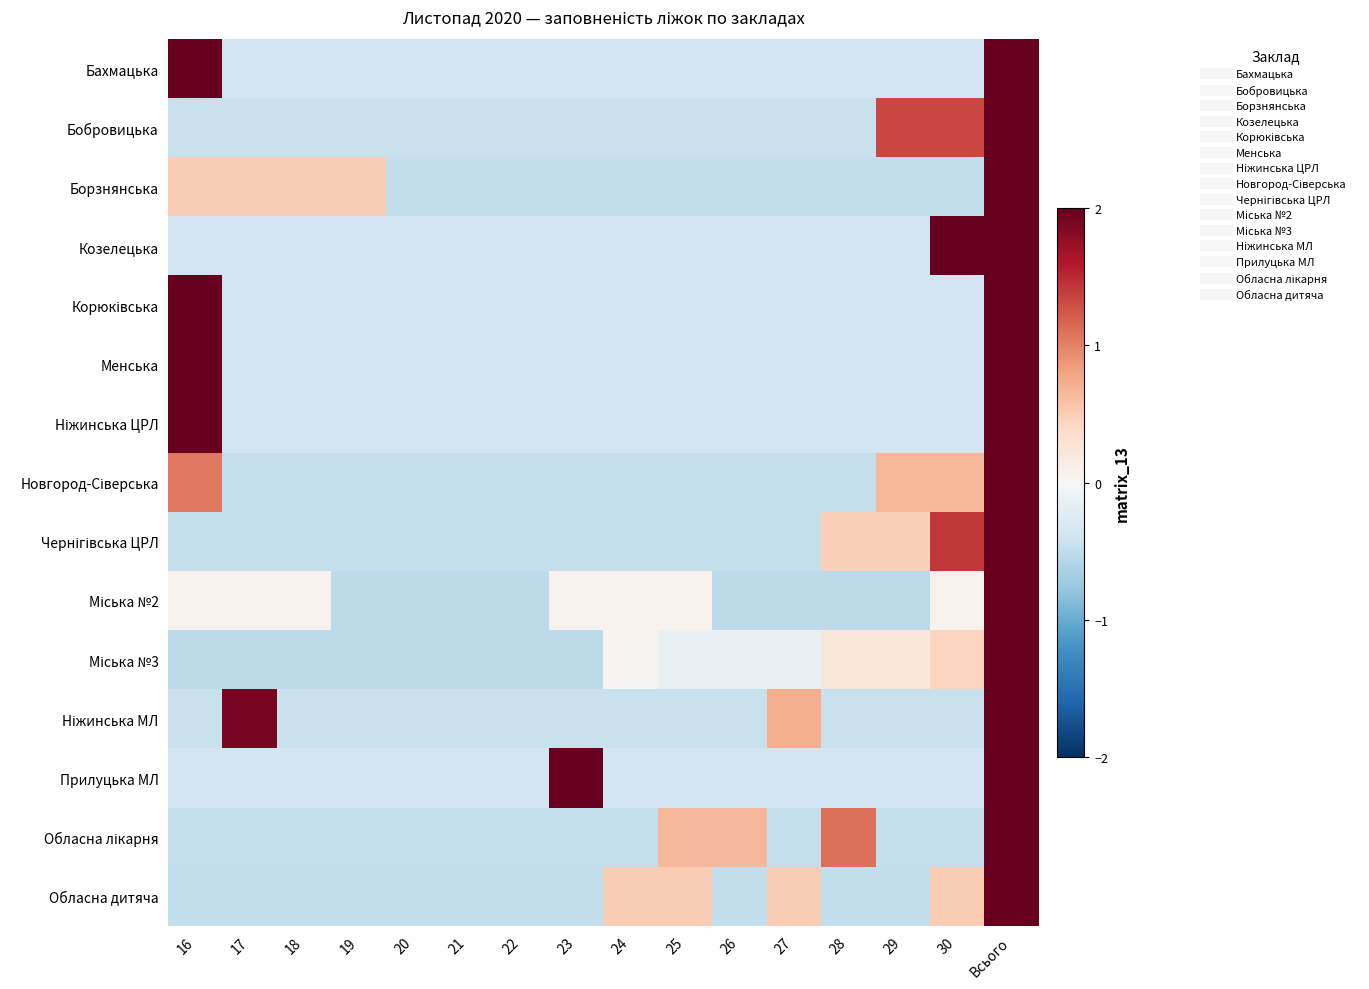

At how many categories does at least one series exceed 0?

13